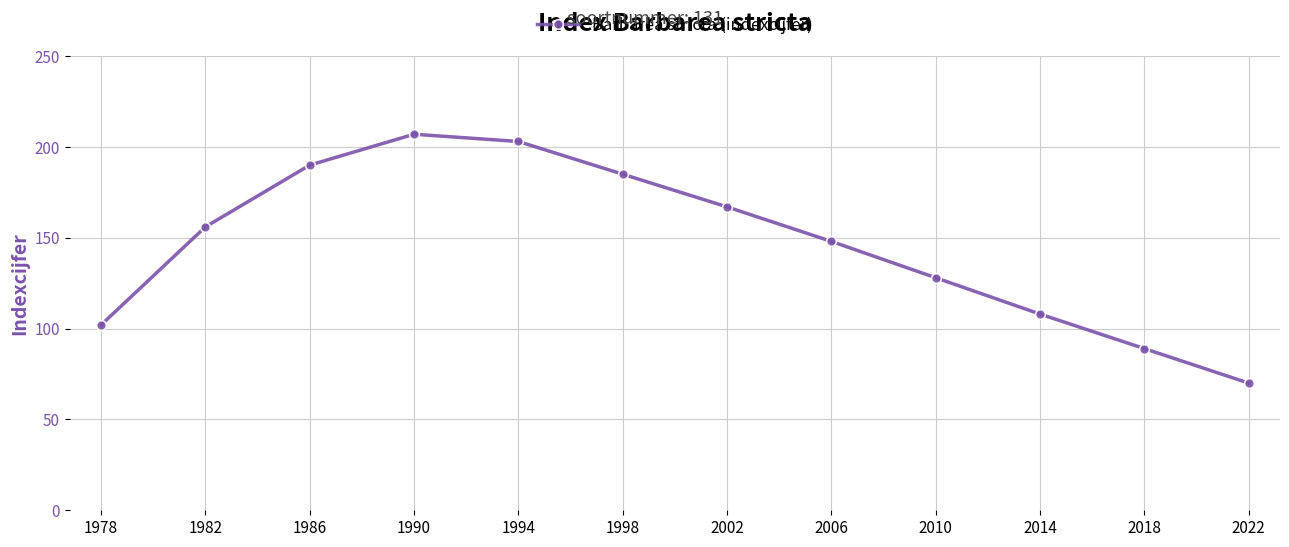

Rank the categories by value from lowest to highest.

2022, 2018, 1978, 2014, 2010, 2006, 1982, 2002, 1998, 1986, 1994, 1990